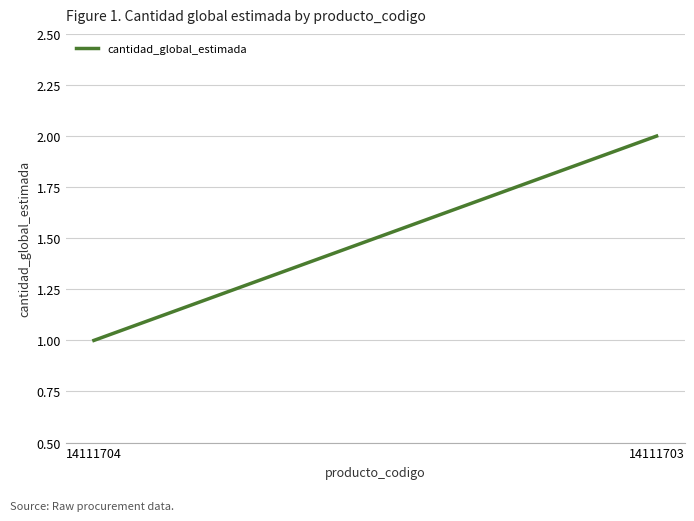

What is the smallest value displayed?

1